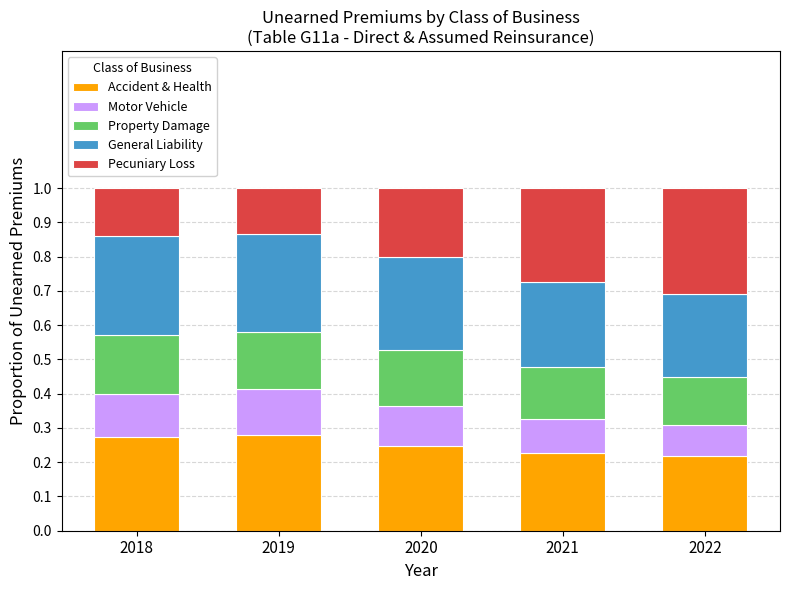

True or false: Accident & Health has a value of 0.2 at 2020.

True